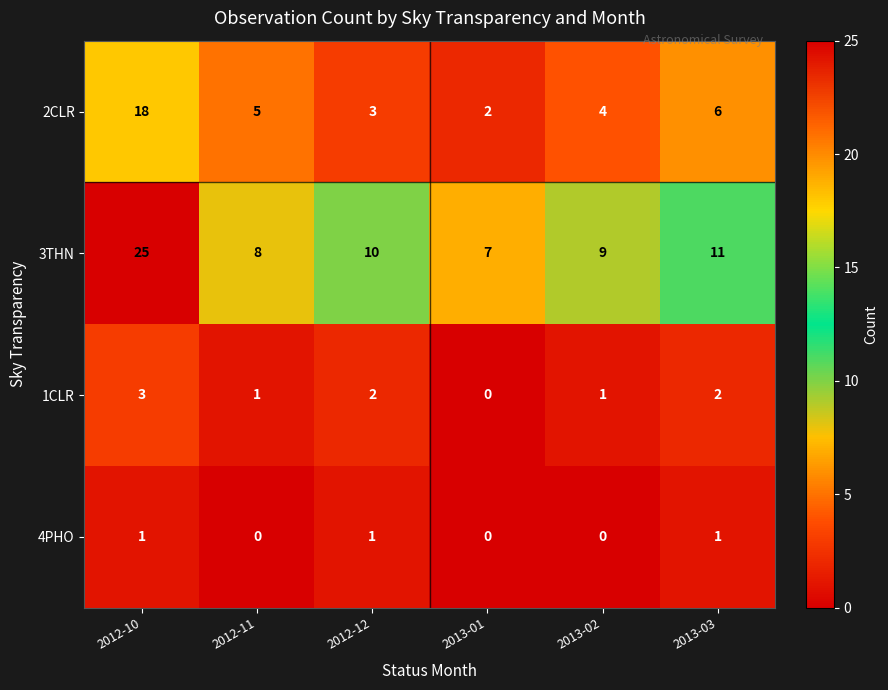

Reading left to right, list all the values displayed in this chart.

2CLR: 18	5	3	2	4	6
3THN: 25	8	10	7	9	11
1CLR: 3	1	2	0	1	2
4PHO: 1	0	1	0	0	1